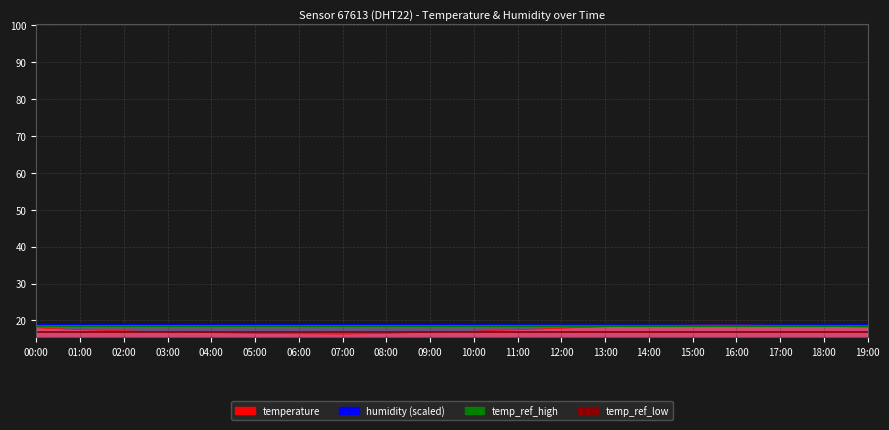

The temp_ref_high series shows 18.5 at 01:00. True or false?

True